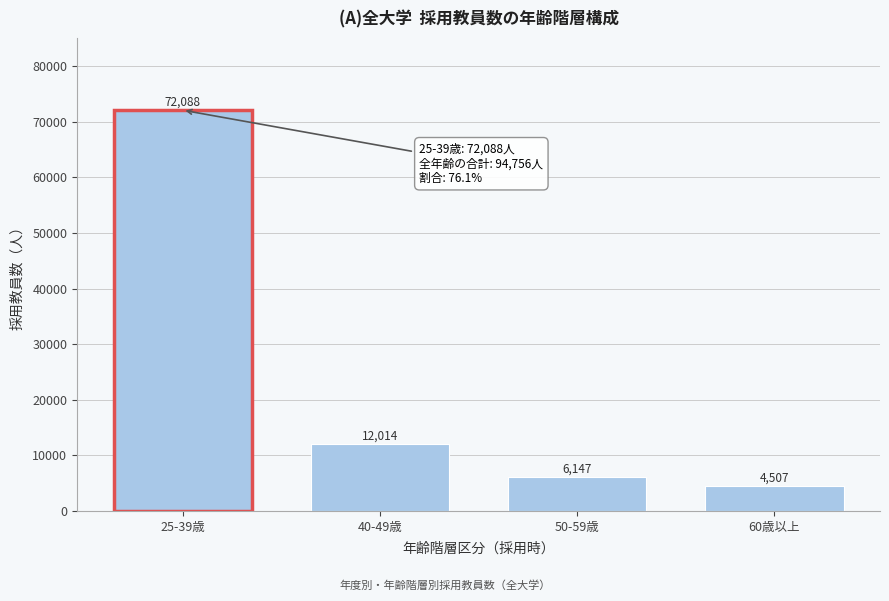

Reading left to right, what are all the values shown in this chart?

72088	12014	6147	4507